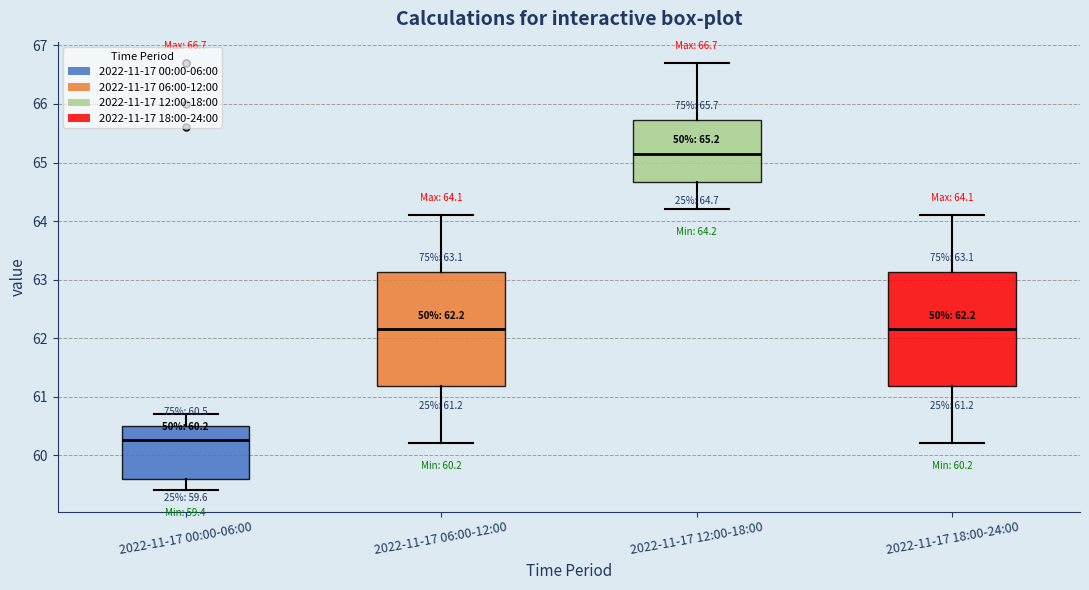

Which box's median line is the highest?

2022-11-17 12:00-18:00